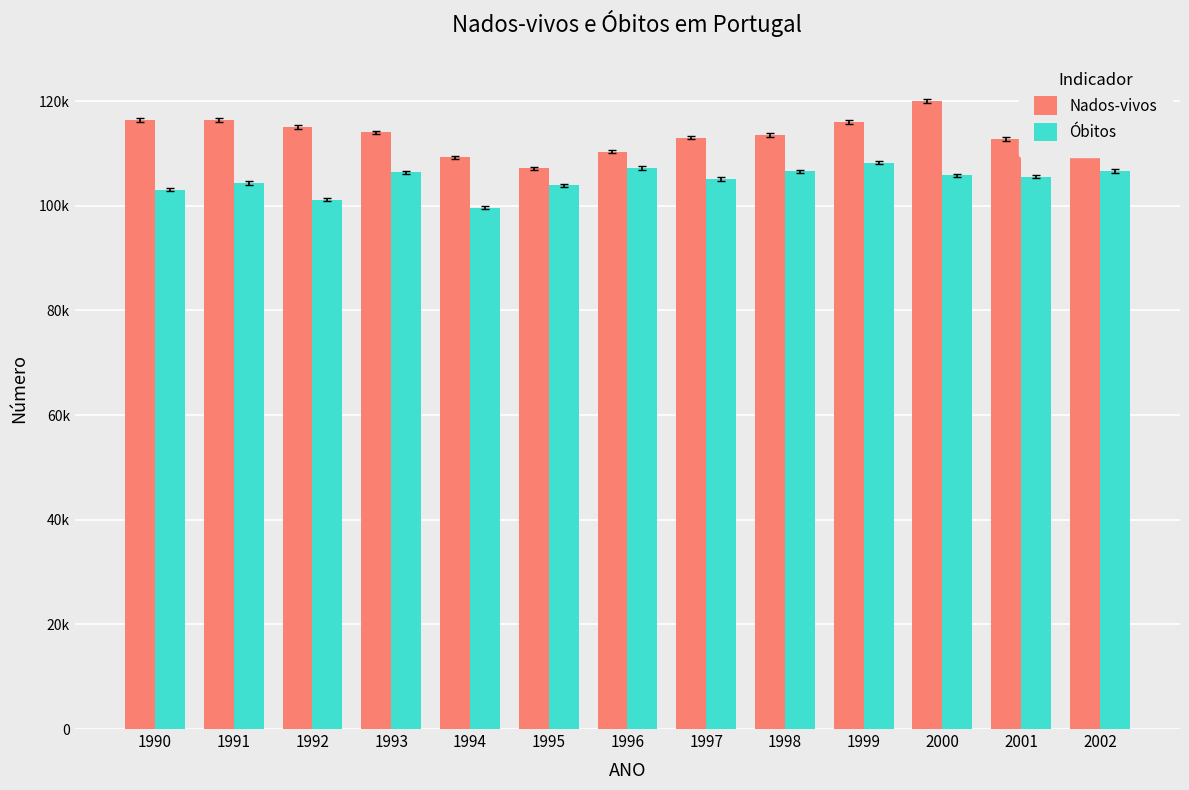

What are all the series names shown in the legend?

Nados-vivos, Óbitos